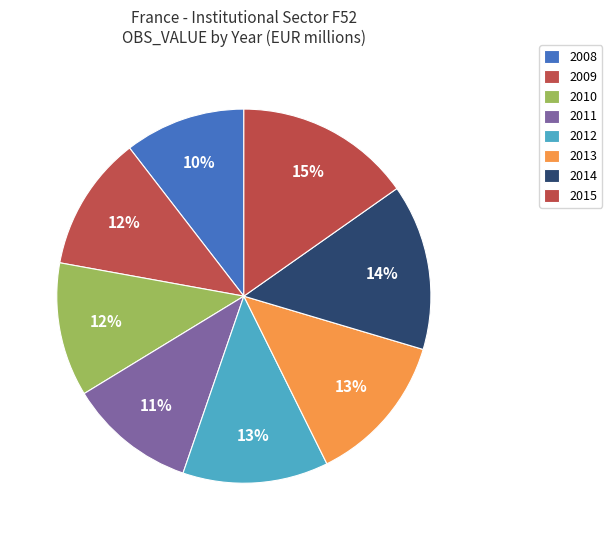

How many segments does this pie chart have?

8